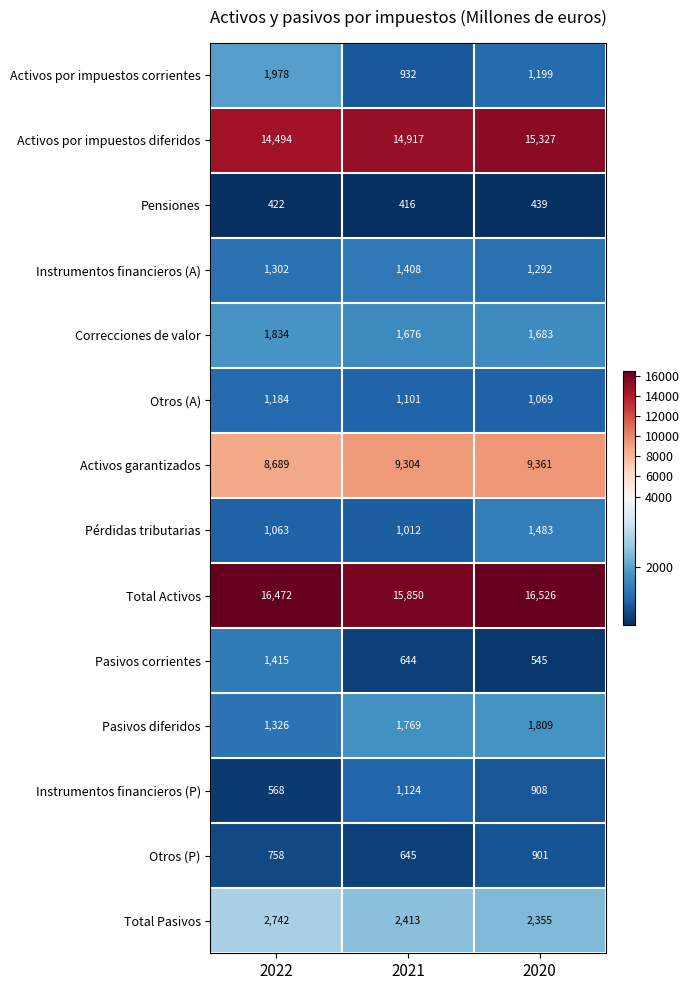

Which series changed the most between 2022 and 2020?

Pasivos corrientes